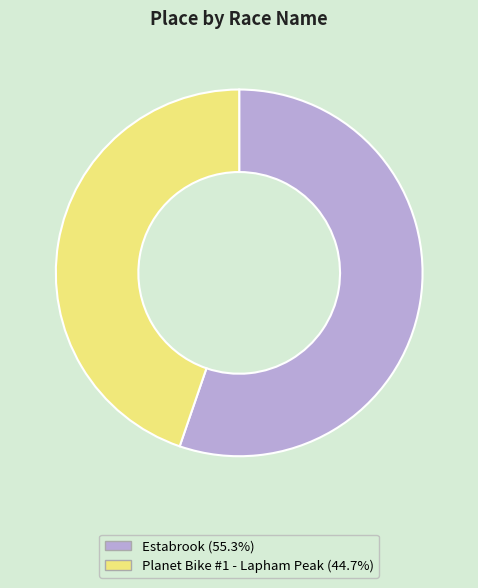

Approximately how many times larger is the value at Estabrook compared to Planet Bike #1 - Lapham Peak?

1.2